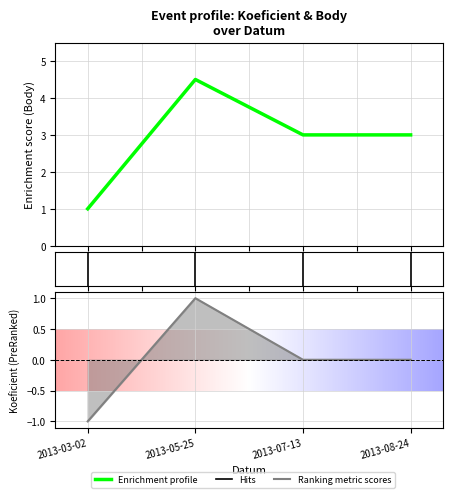

Is it true that Koeficient equals 1.3 at 2013-07-13?

False